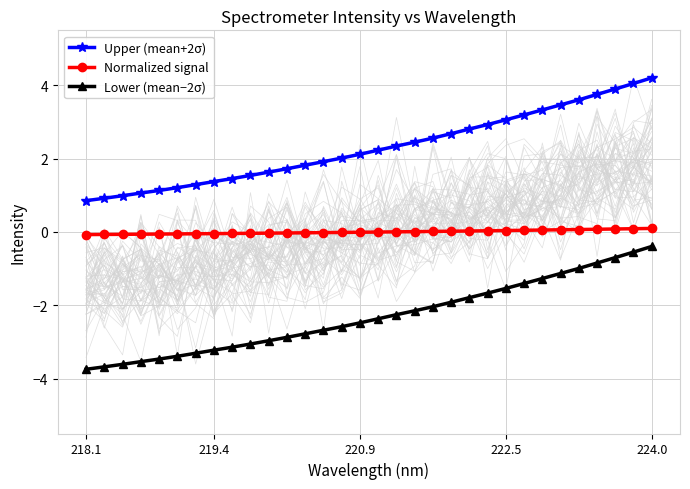

True or false: Lower (mean−2σ) has a value of -1.1 at 220.9.

False